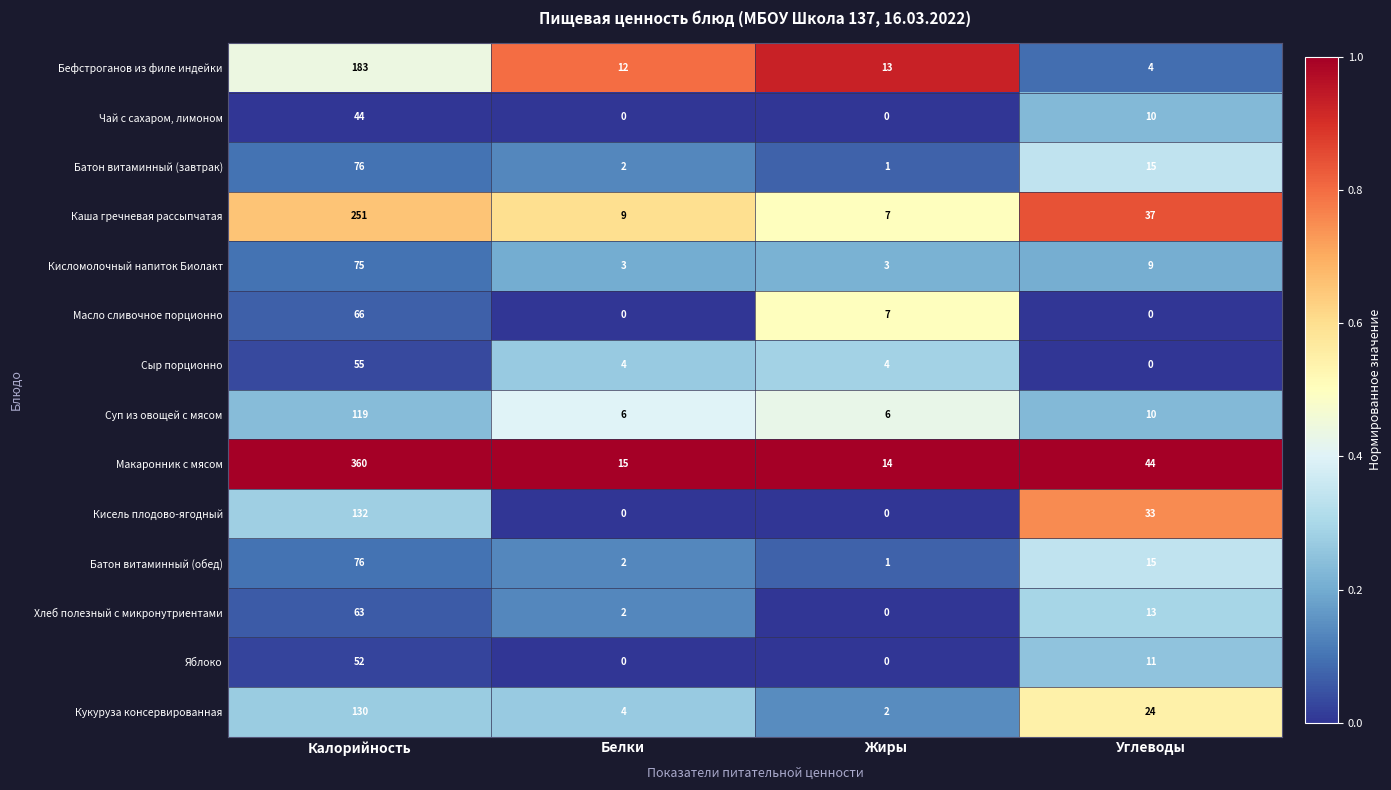

List the labels in order of Хлеб полезный с микронутриентами value, largest first.

Калорийность, Углеводы, Белки, Жиры